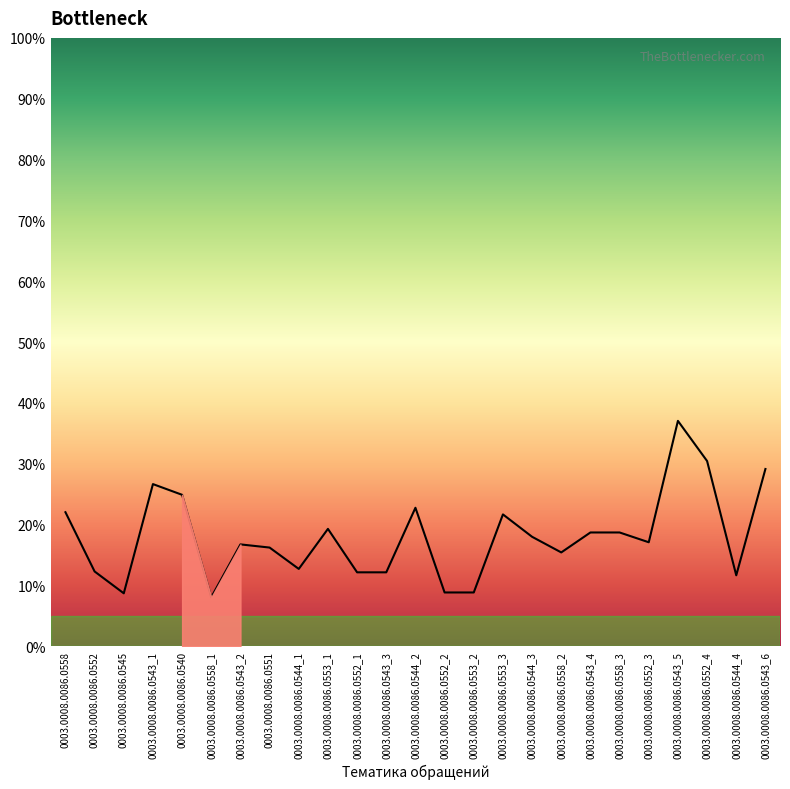

Between 0003.0008.0086.0552_4 and 0003.0008.0086.0552, which is larger?

0003.0008.0086.0552_4